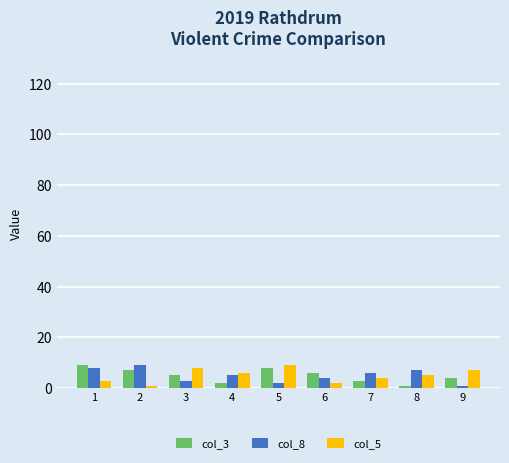

How many values in the col_5 series are below 5?

4